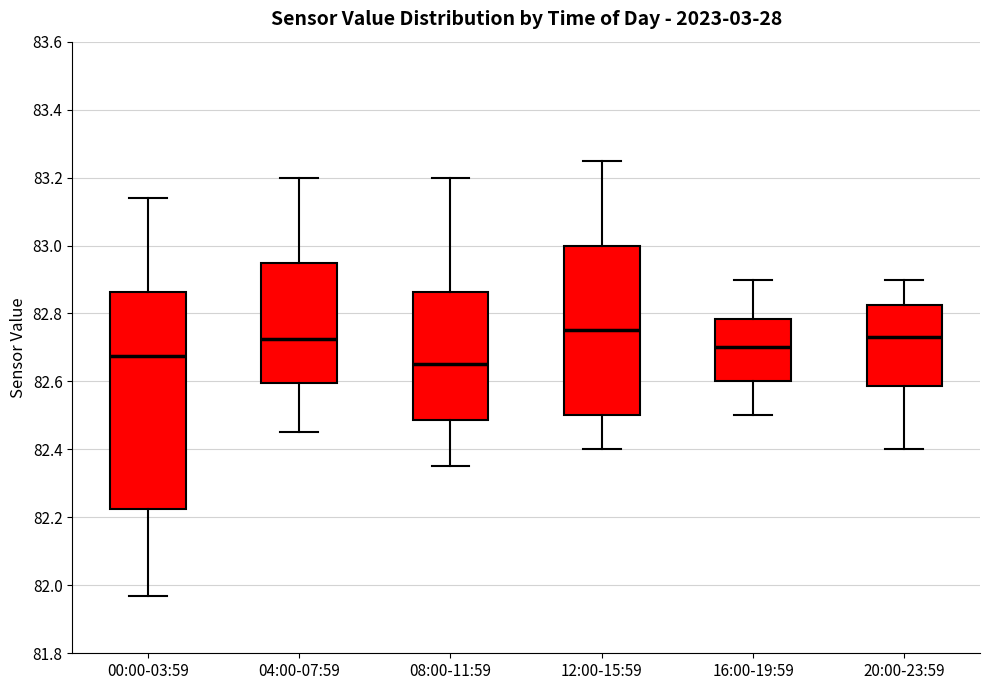

Reading left to right, read every box against the y-axis: the position of its median line, the range the box covers, and the ends of its whiskers. The values are not printed on the chart, so give them approximately, as read against the axis.

00:00-03:59: median 82.68, box 82.22 to 82.86, whiskers 81.98 to 83.14
04:00-07:59: median 82.72, box 82.60 to 82.96, whiskers 82.46 to 83.20
08:00-11:59: median 82.66, box 82.48 to 82.86, whiskers 82.36 to 83.20
12:00-15:59: median 82.76, box 82.50 to 83.00, whiskers 82.40 to 83.26
16:00-19:59: median 82.70, box 82.60 to 82.78, whiskers 82.50 to 82.90
20:00-23:59: median 82.74, box 82.58 to 82.82, whiskers 82.40 to 82.90